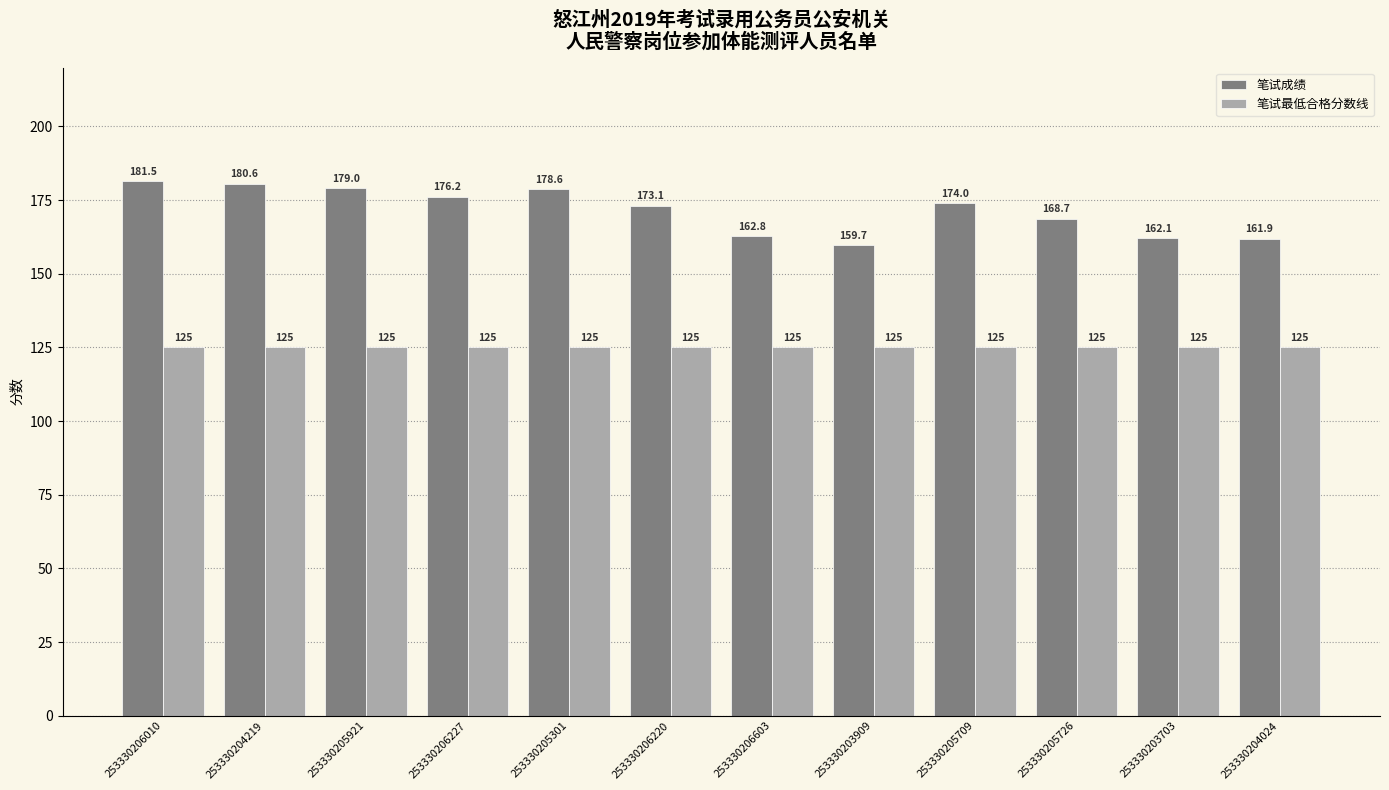

How many bars are there in each group?

2